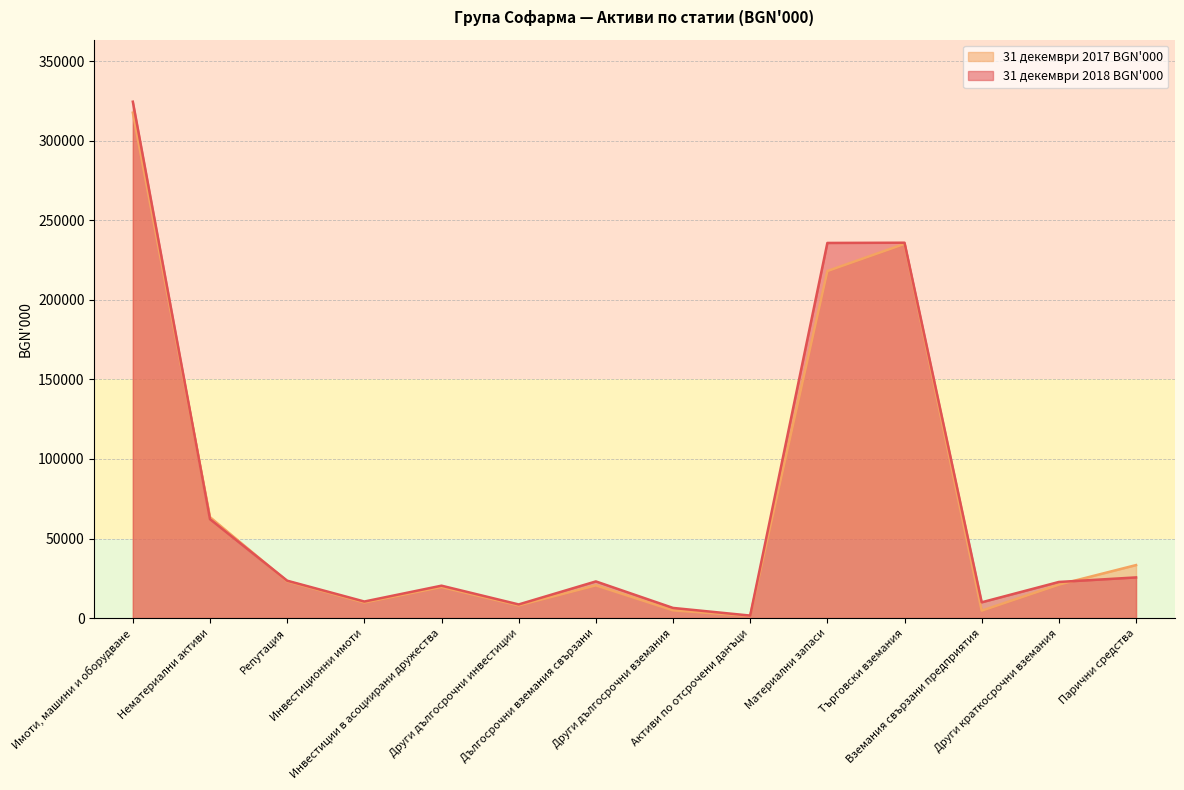

At which category does 31 декември 2018 BGN'000 reach its first local peak?

Инвестиции в асоциирани дружества